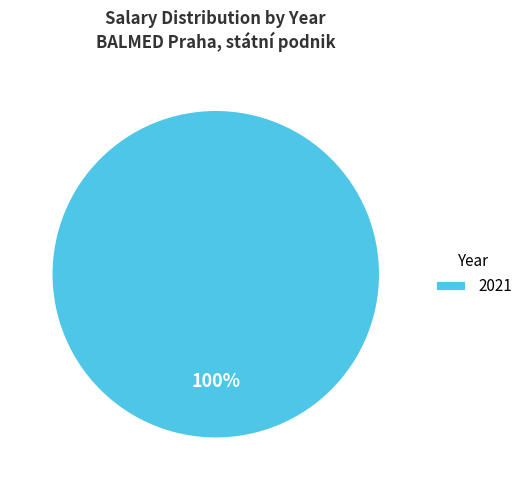

Does 2021 account for over 50% of the chart?

Yes